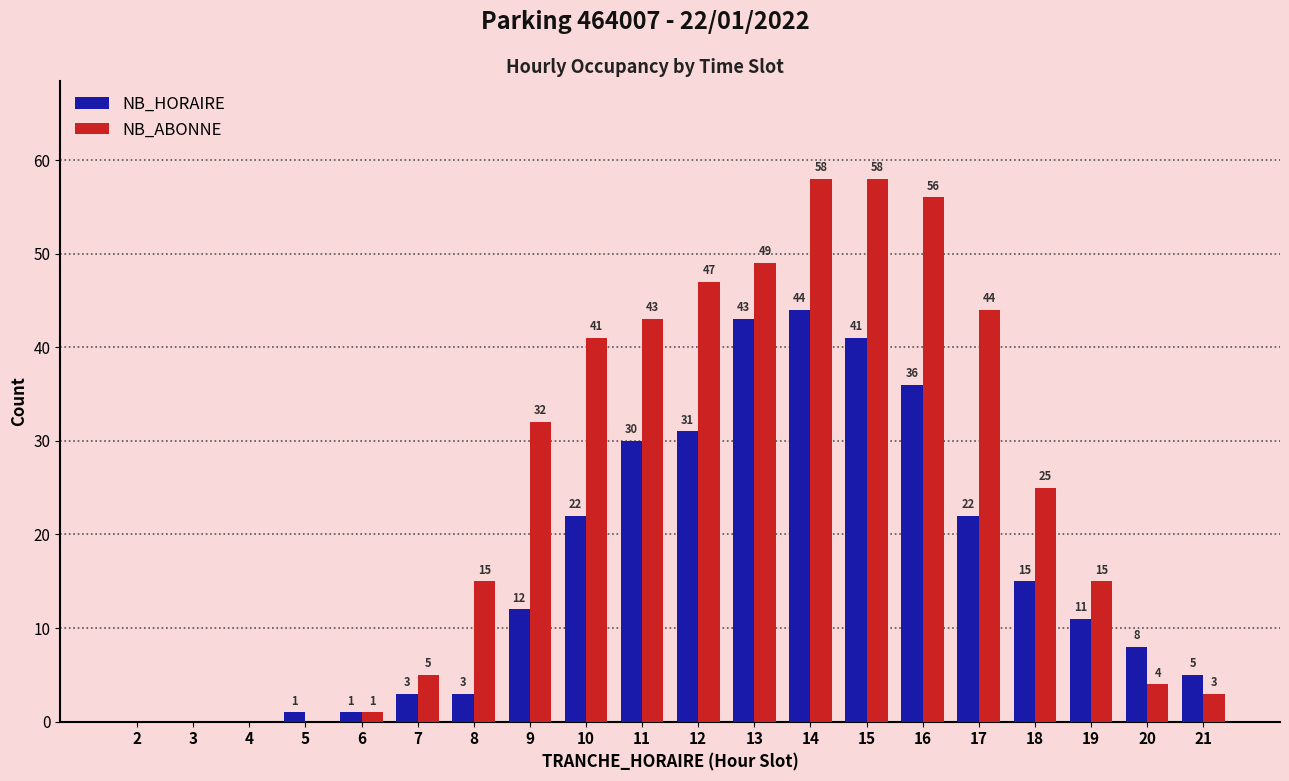

What are all the series names shown in the legend?

NB_HORAIRE, NB_ABONNE